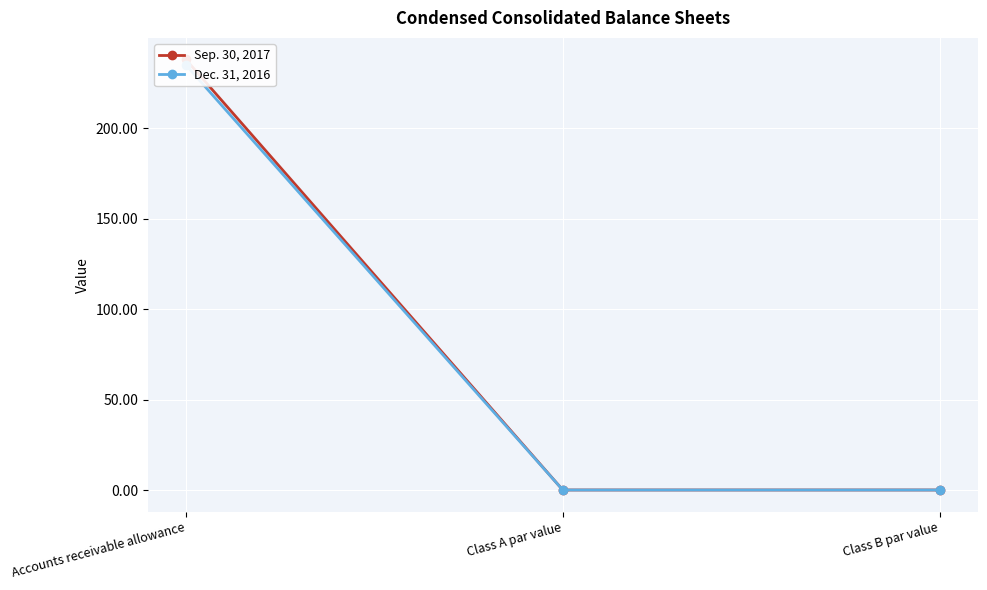

The Sep. 30, 2017 series shows 0.0 at Class B par value. True or false?

False